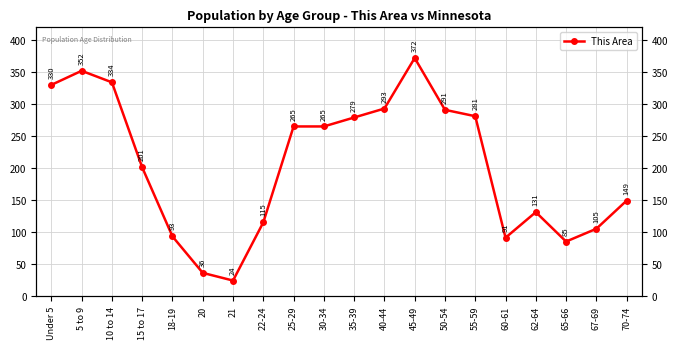

Which label corresponds to the largest value in the chart?

45-49